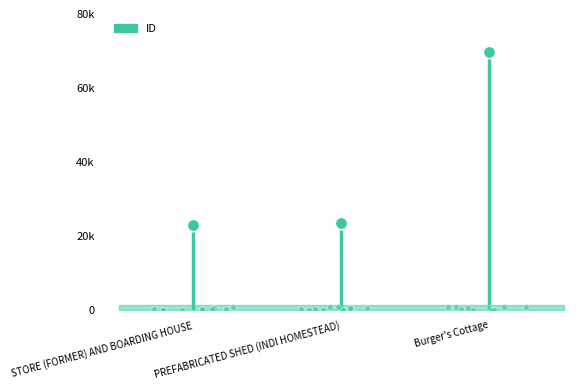

What is the change in value from PREFABRICATED SHED (INDI HOMESTEAD) to Burger's Cottage?

+46202